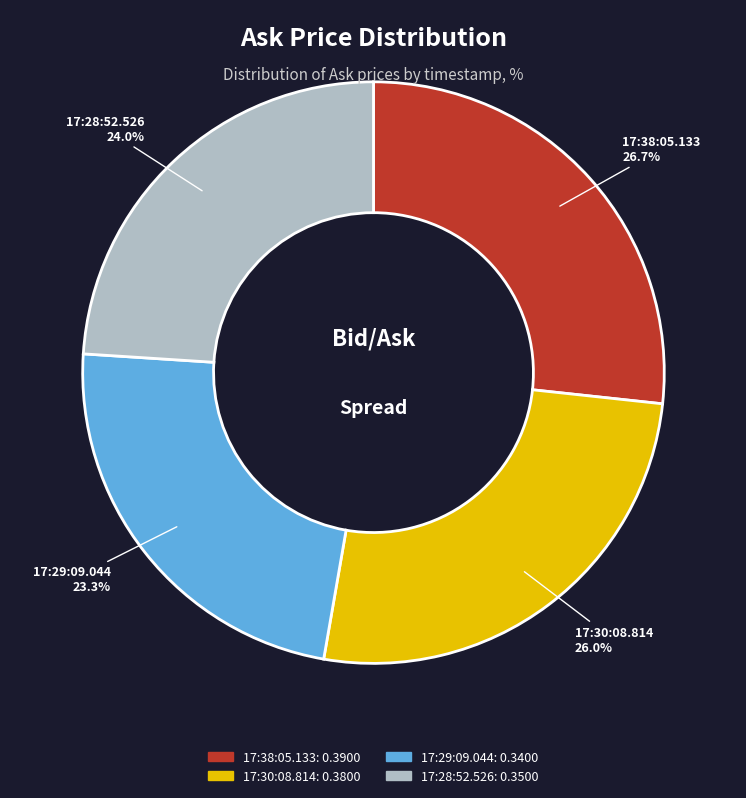

Rank the categories by value from lowest to highest.

17:29:09.044, 17:28:52.526, 17:30:08.814, 17:38:05.133